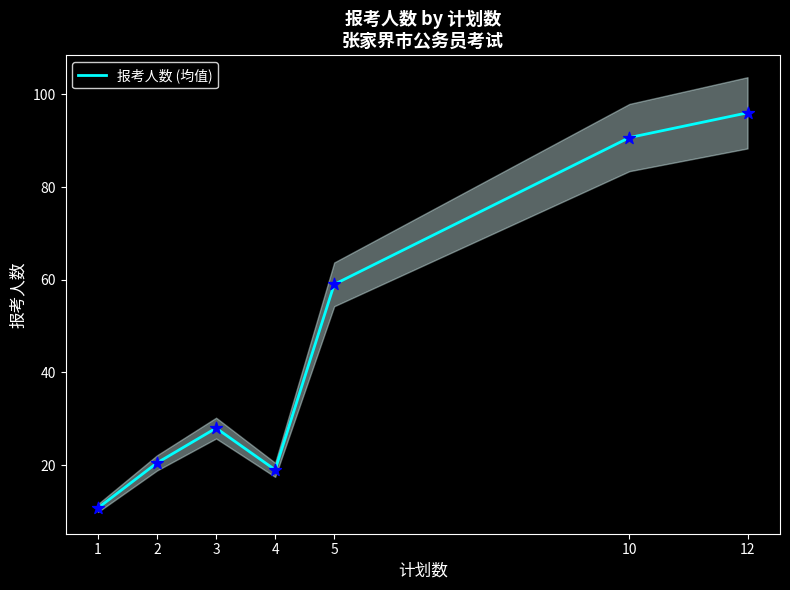

Which has a higher value, 4 or 12?

12